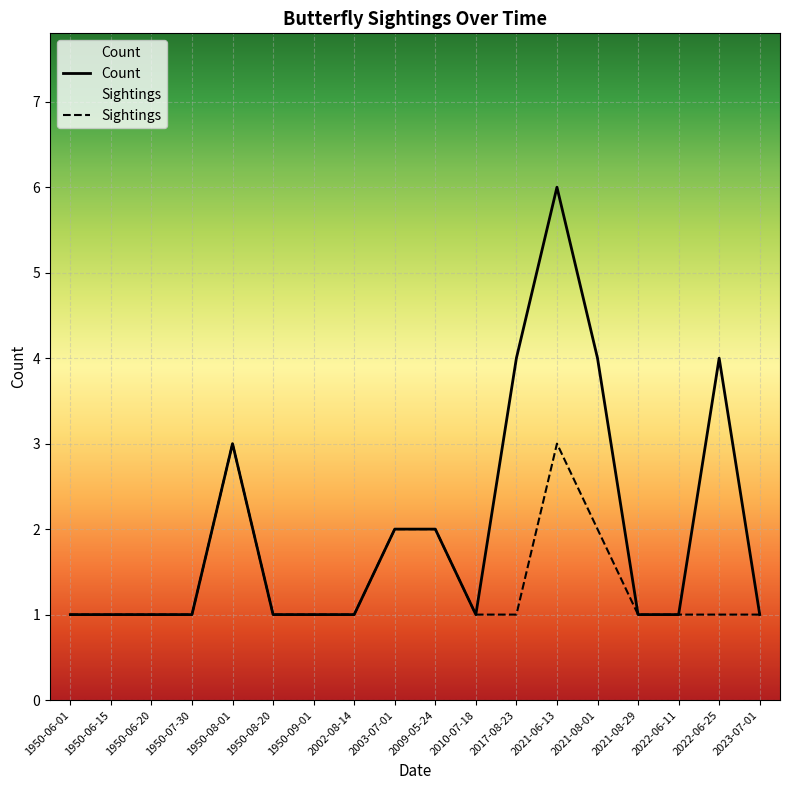

At which category is the sum across all series the highest?

2021-06-13